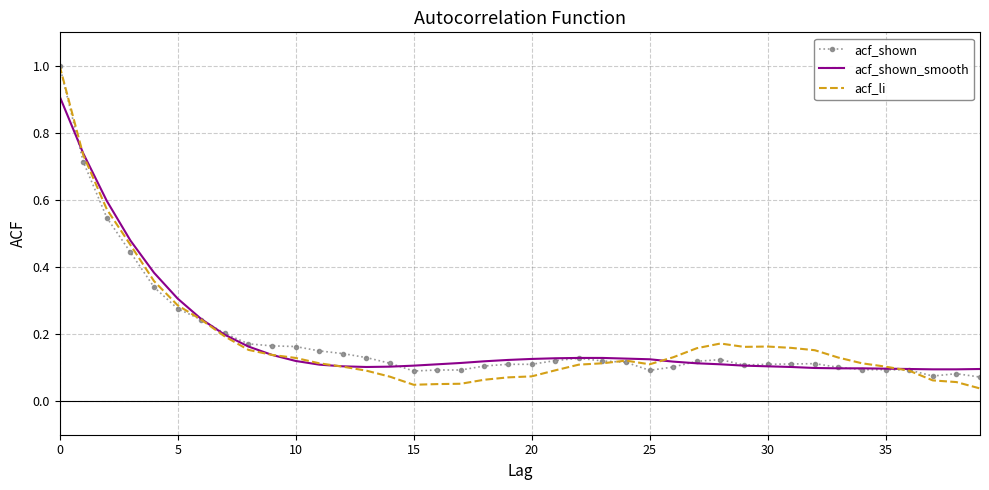

What is the highest value of the acf_li series?

1.0